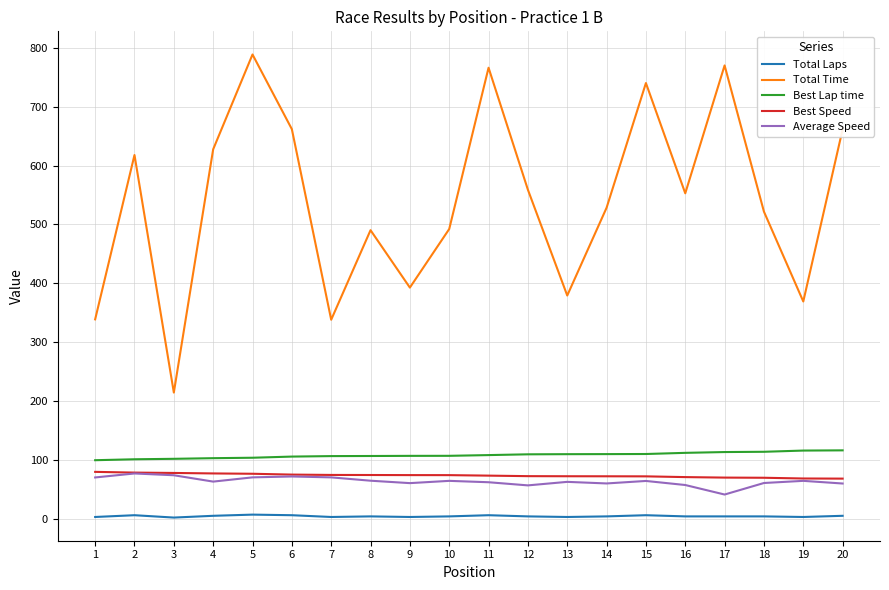

What is the maximum value shown in the chart?

788.7